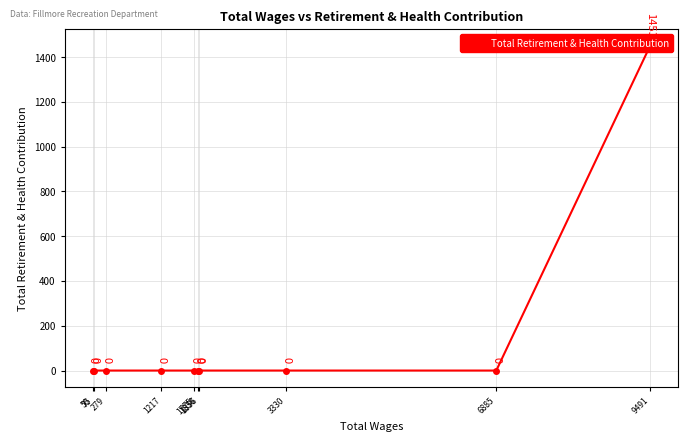

Rank the categories by value from highest to lowest.

9491, 6885, 3330, 1856, 1838, 1775, 1217, 279, 75, 50